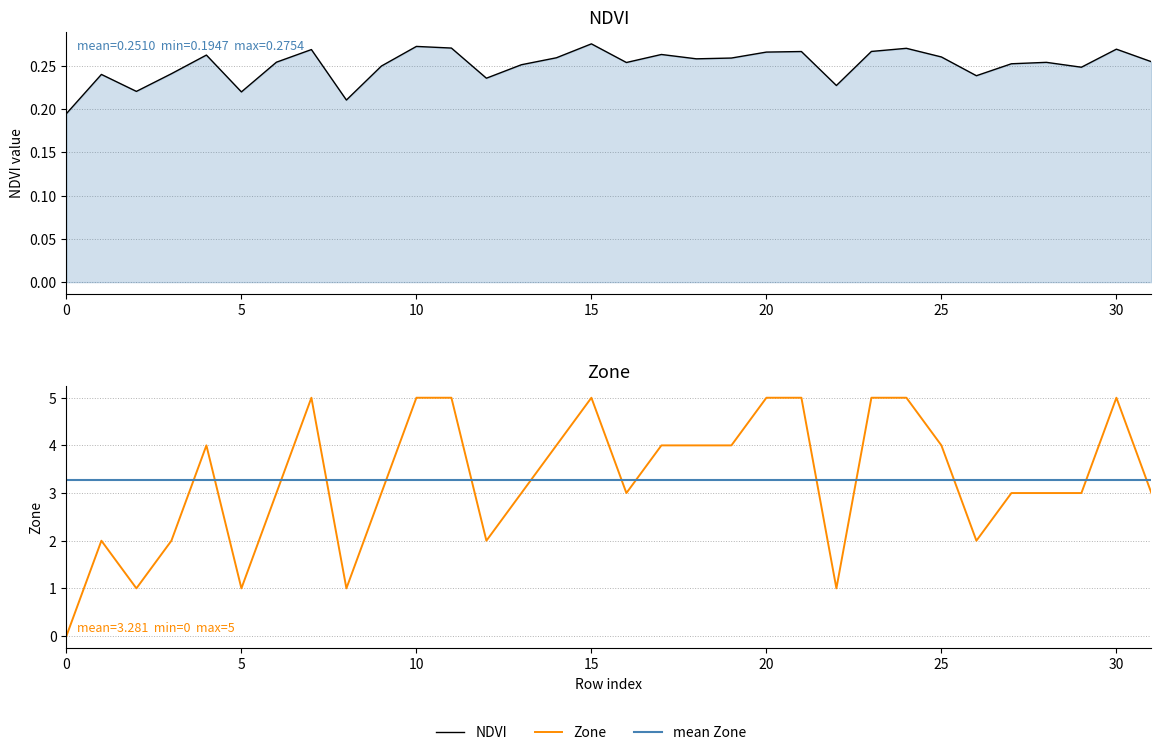

At which label does Zone first exceed 3?

4